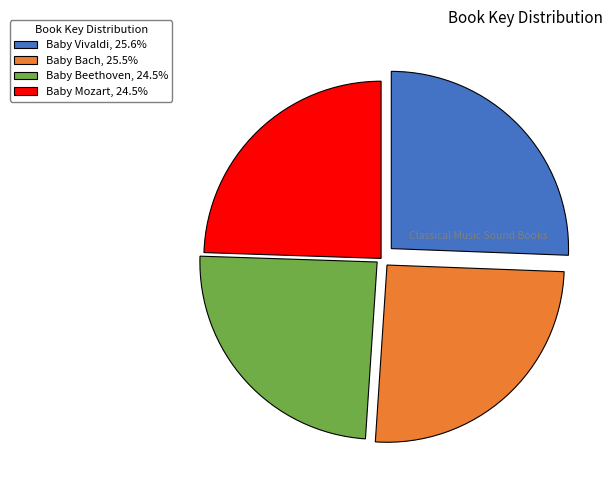

Between Baby Vivaldi and Baby Beethoven, which is larger?

Baby Vivaldi